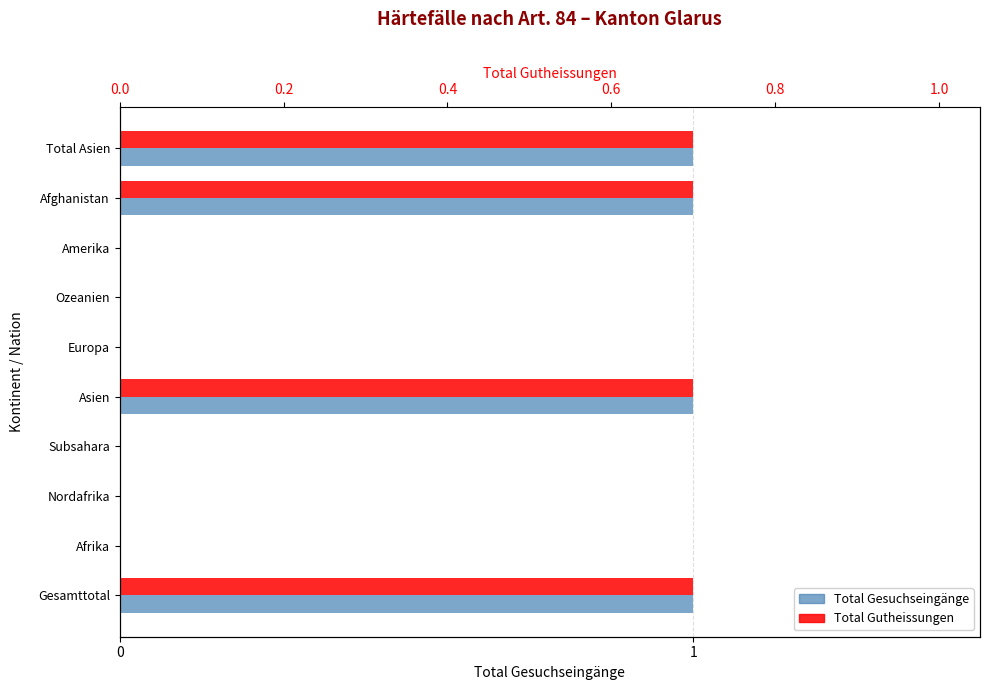

At how many categories does at least one series exceed 0?

4